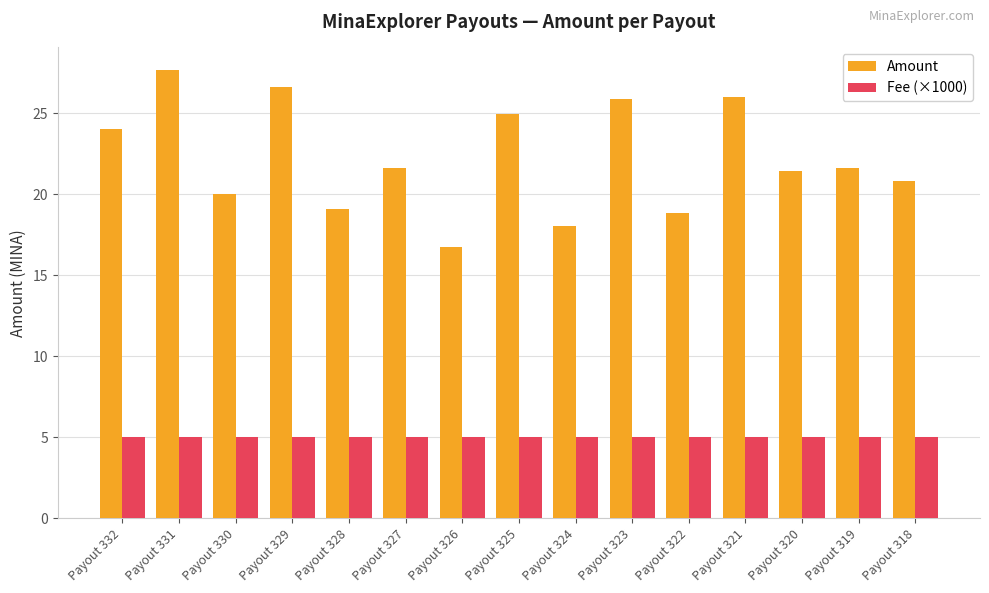

Is the value of Amount at Payout 329 greater than the value of Fee (×1000) at Payout 321?

Yes